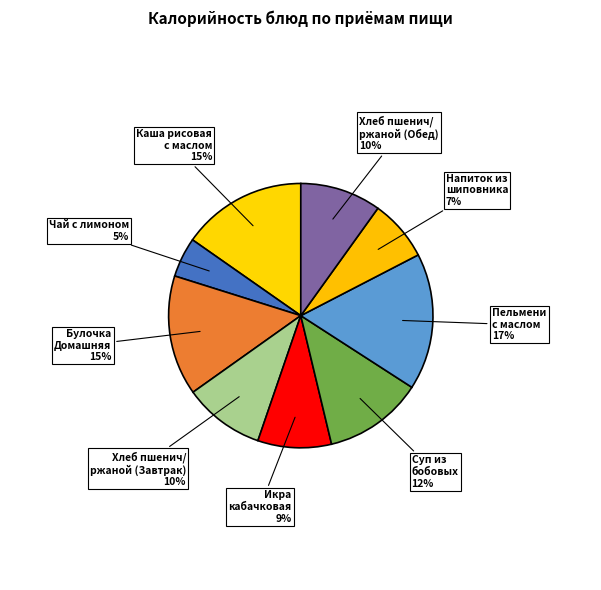

What percentage is the Хлеб пшенич/ ржаной (Завтрак) slice, to the nearest percent?

10%